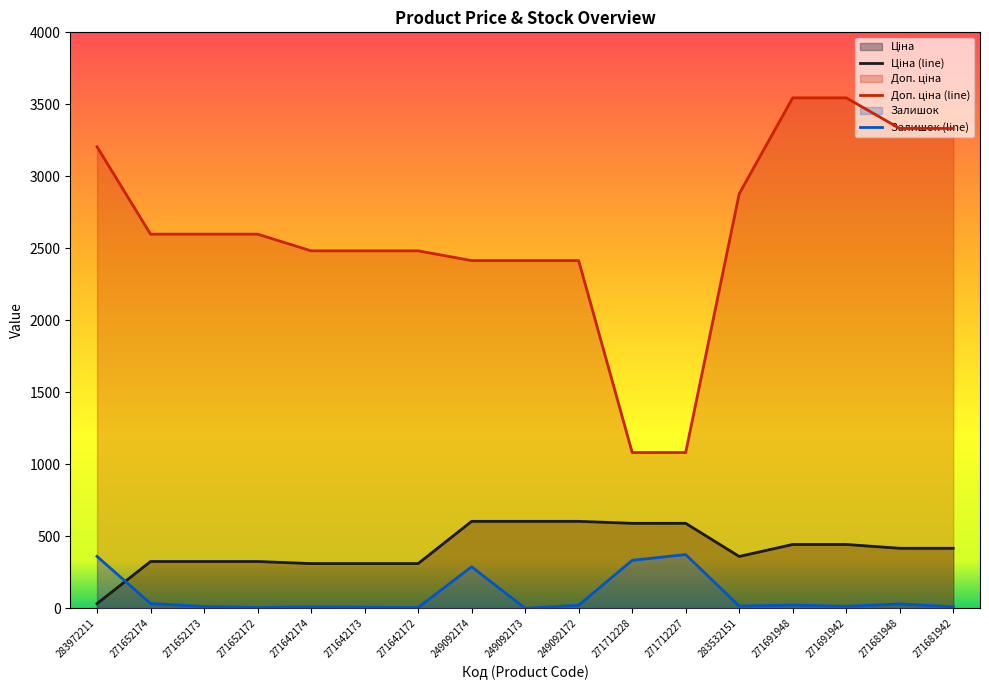

Reading left to right, what are all the values shown in this chart?

Ціна: 283972211=32.0	271652174=324.8	271652173=324.8	271652172=324.8	271642174=310.3	271642173=310.3	271642172=310.3	249092174=603.7	249092173=603.7	249092172=603.7	271712228=589.9	271712227=589.9	283532151=359.9	271691948=443.1	271691942=443.1	271681948=416.6	271681942=416.6
Доп. ціна: 283972211=3205.0	271652174=2598.3	271652173=2598.3	271652172=2598.3	271642174=2482.4	271642173=2482.4	271642172=2482.4	249092174=2414.8	249092173=2414.8	249092172=2414.8	271712228=1081.7	271712227=1081.7	283532151=2878.8	271691948=3545.0	271691942=3545.0	271681948=3332.5	271681942=3332.5
Залишок: 283972211=360.0	271652174=33.0	271652173=12.0	271652172=5.0	271642174=9.0	271642173=7.0	271642172=5.0	249092174=288.0	249092173=0.0	249092172=21.0	271712228=333.0	271712227=373.0	283532151=15.0	271691948=22.0	271691942=13.0	271681948=30.0	271681942=10.0